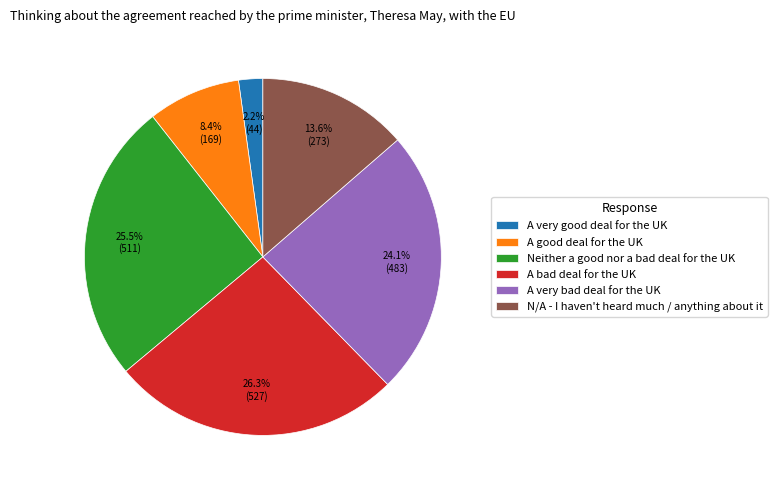

How many slices are in this pie chart?

6